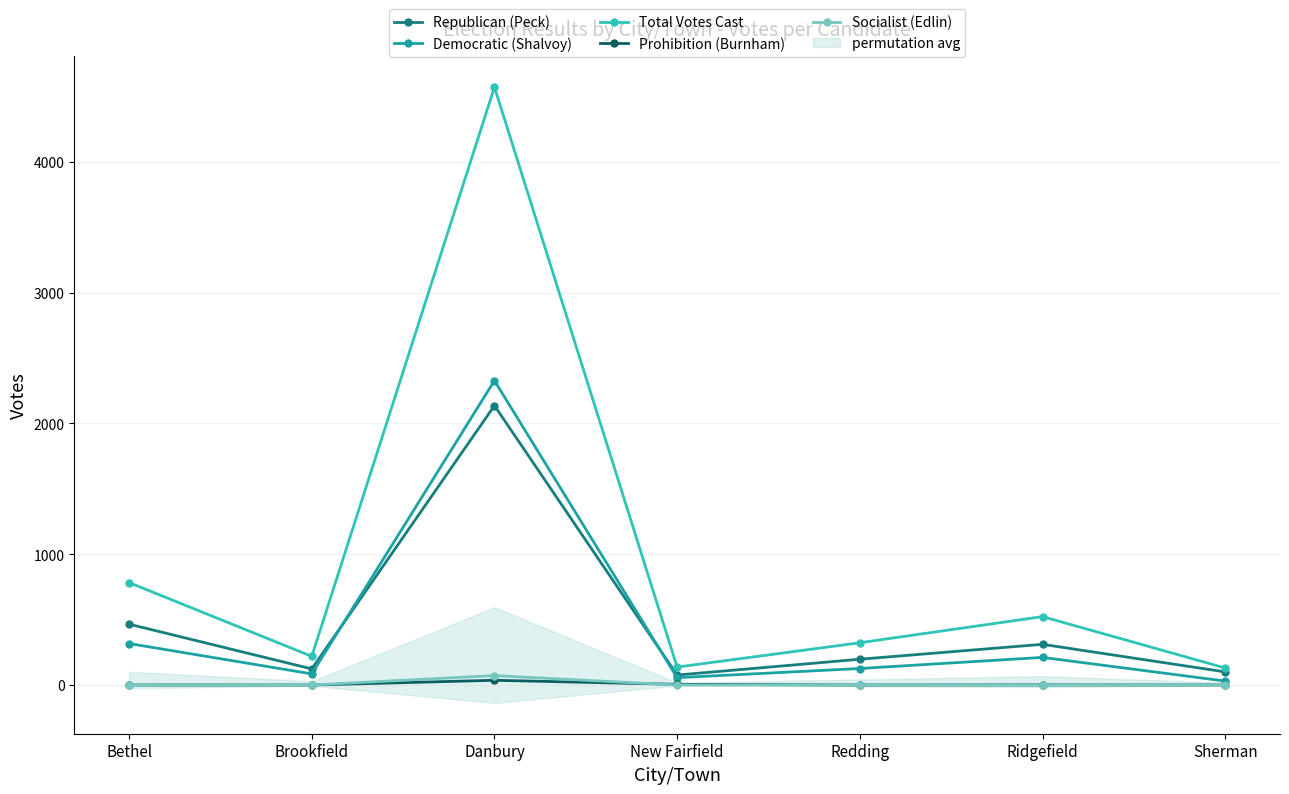

Which series has the largest range (max minus min)?

Total Votes Cast